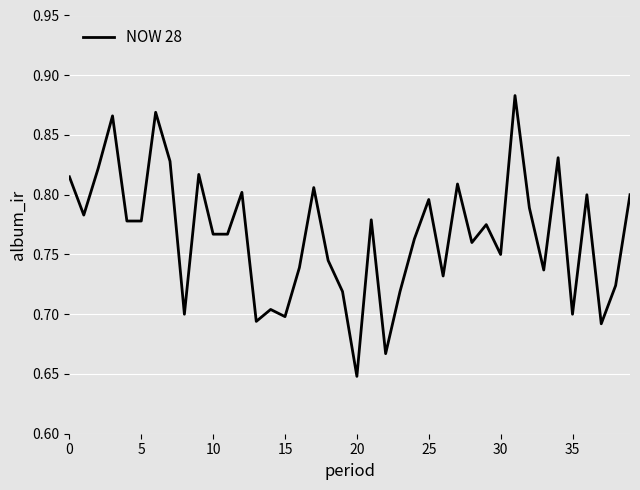

At which label is the value closest to 0?

20